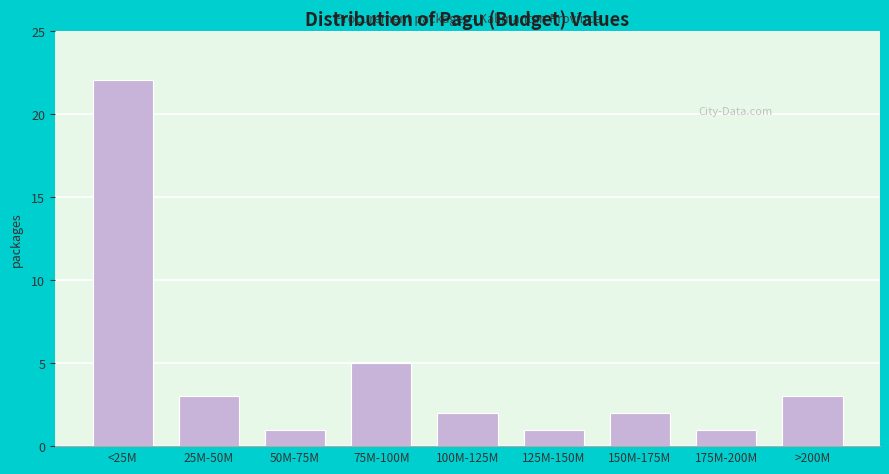

Reading left to right, transcribe all the data shown in this chart.

22	3	1	5	2	1	2	1	3